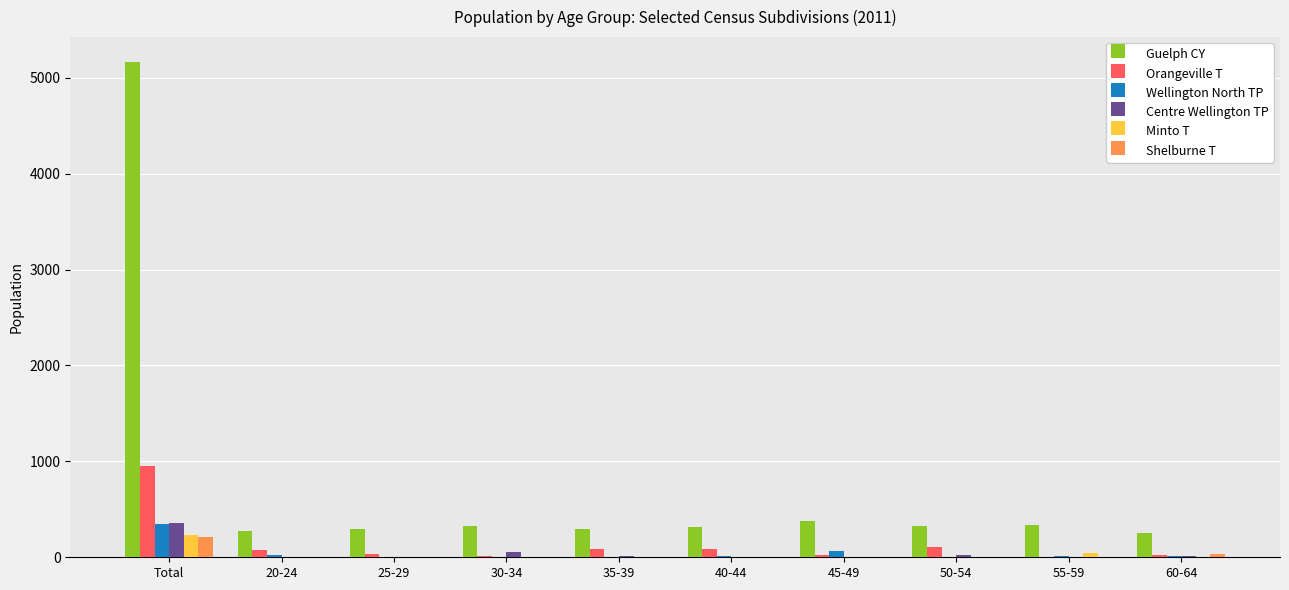

At which category is the sum across all series the highest?

Total